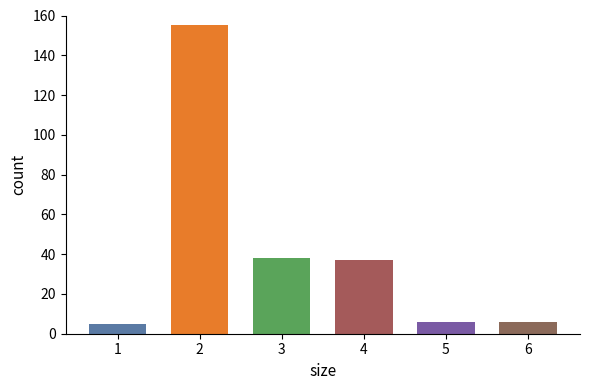

Approximately how many times larger is the value at 6 compared to 1?

1.2